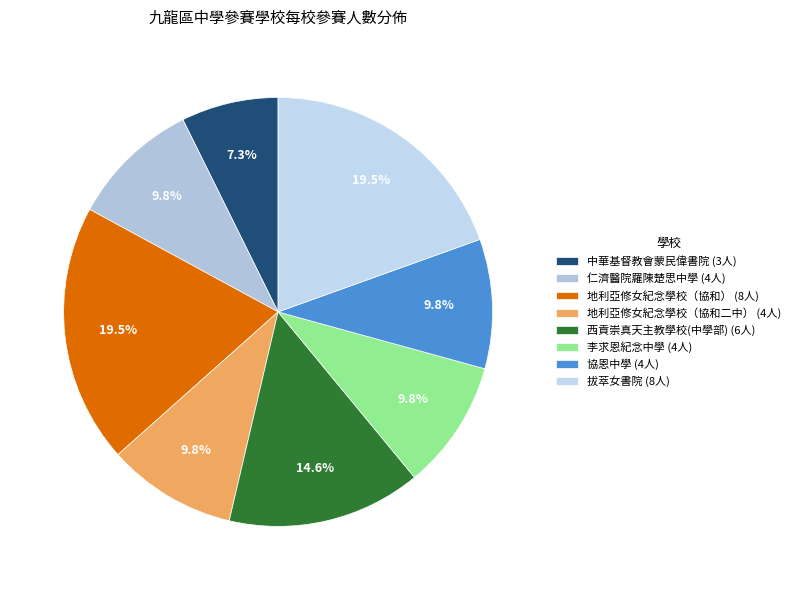

To the nearest percent, what is the difference between the 拔萃女書院 and 協恩中學 slice percentages?

10%